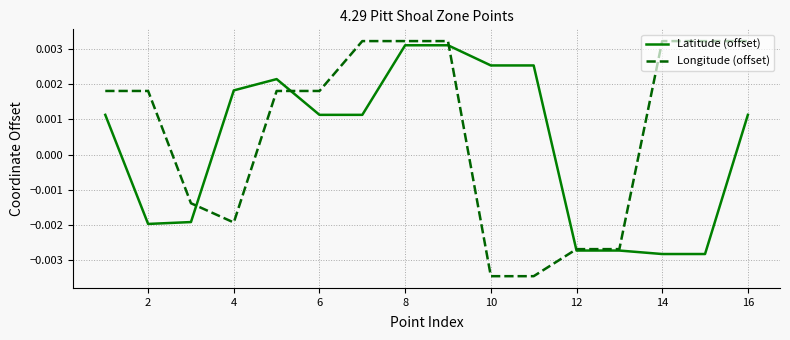

Which series has the largest total across all categories?

Longitude (offset)